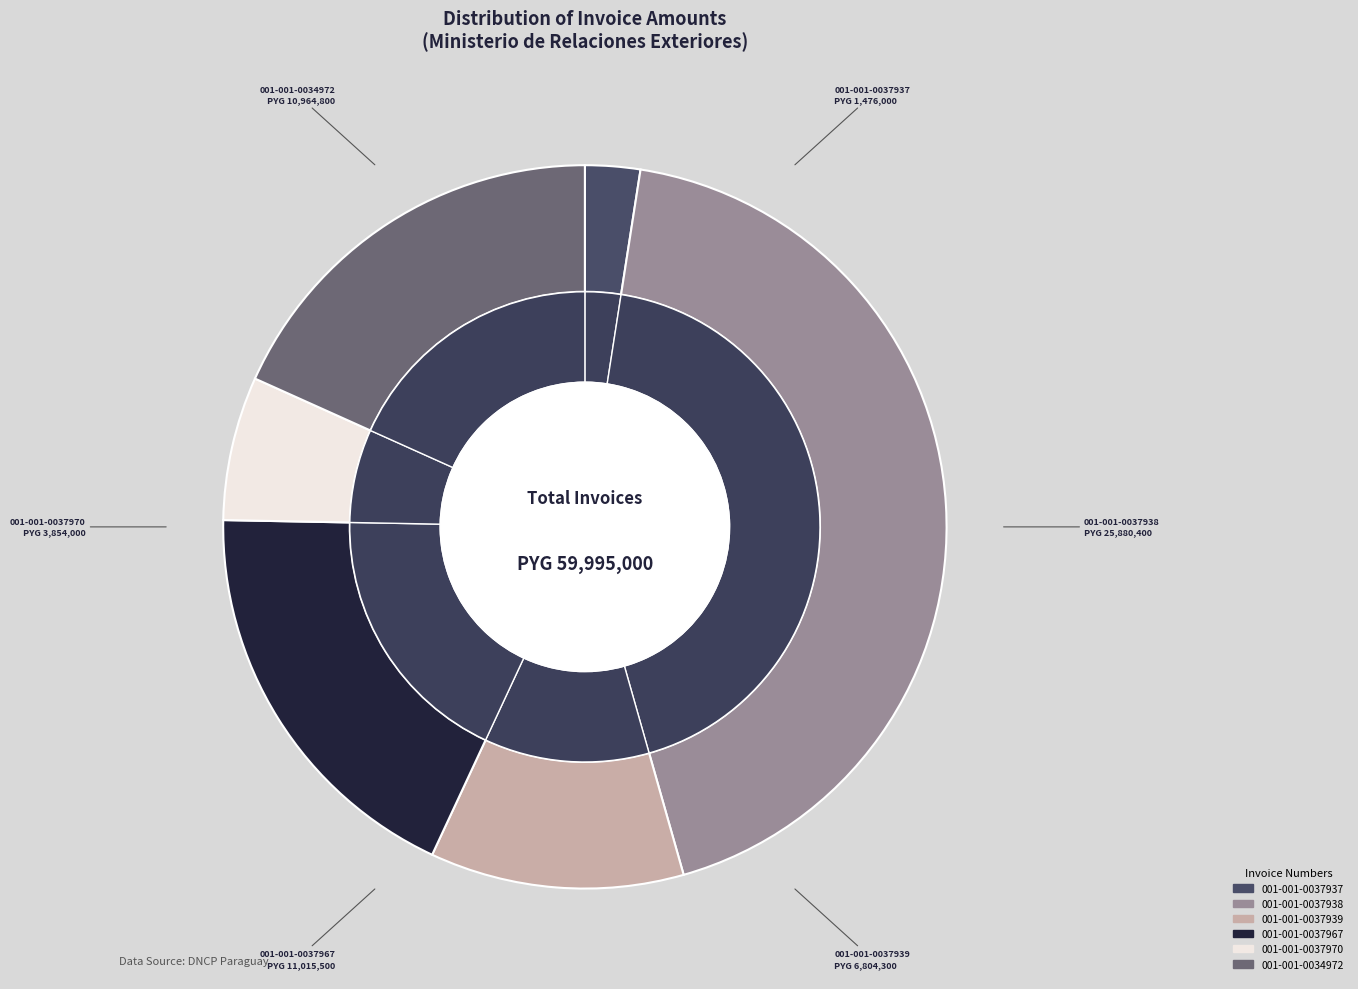

The 001-001-0037938 slice represents 43% of the pie. True or false?

True